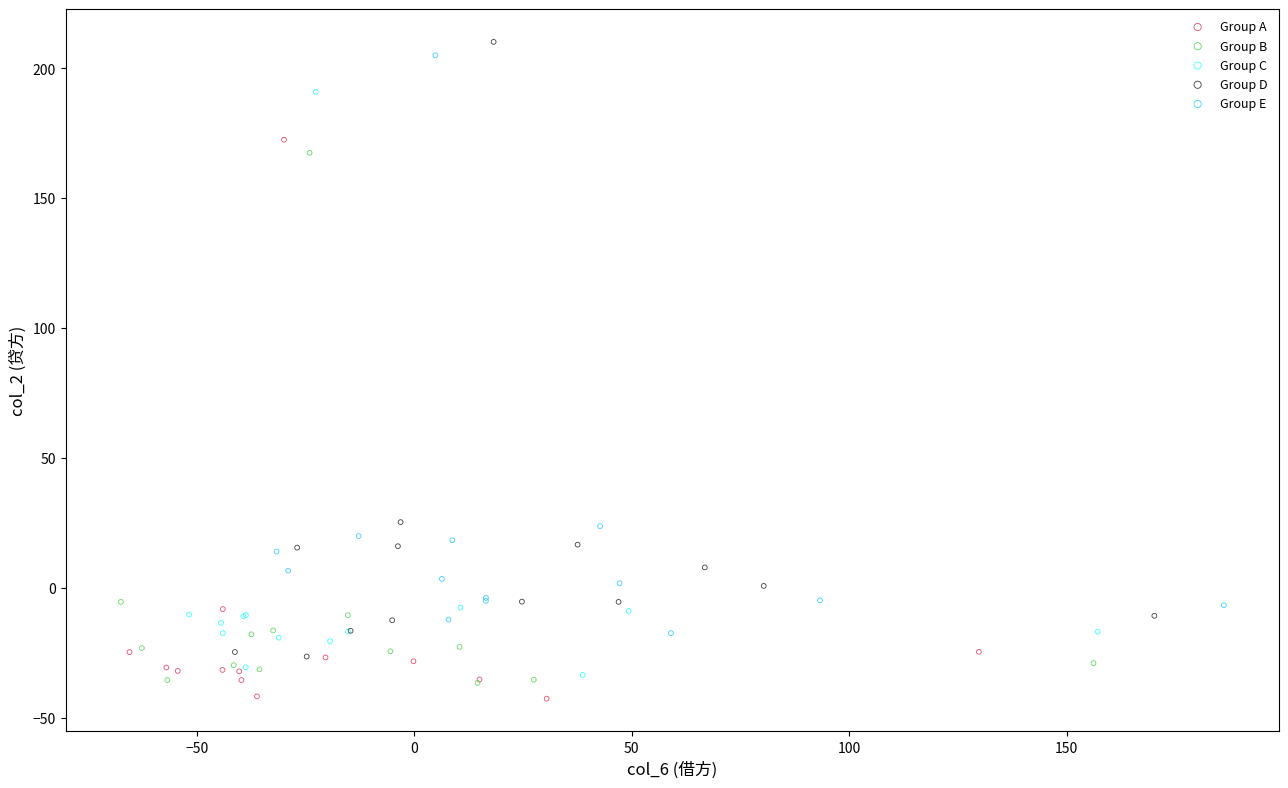

Which series has the widest spread of Y values?

Group D